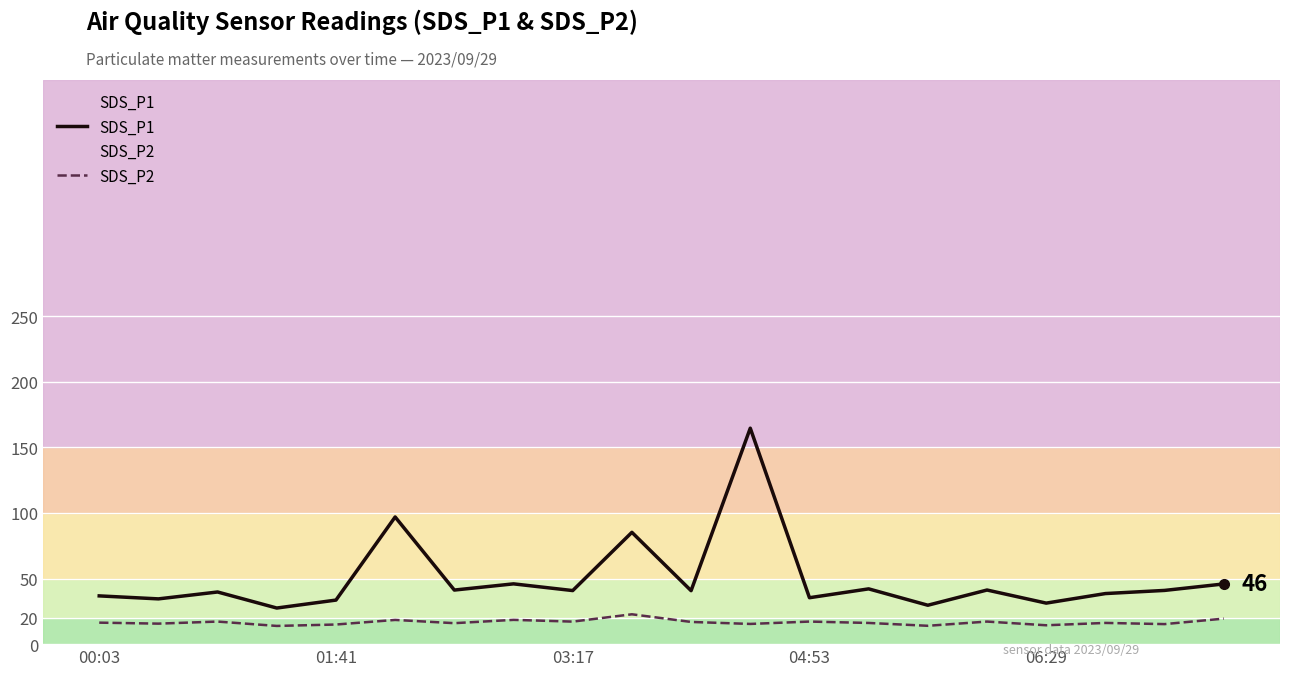

At 01:41, list the series in order from smallest to largest.

SDS_P2, SDS_P1